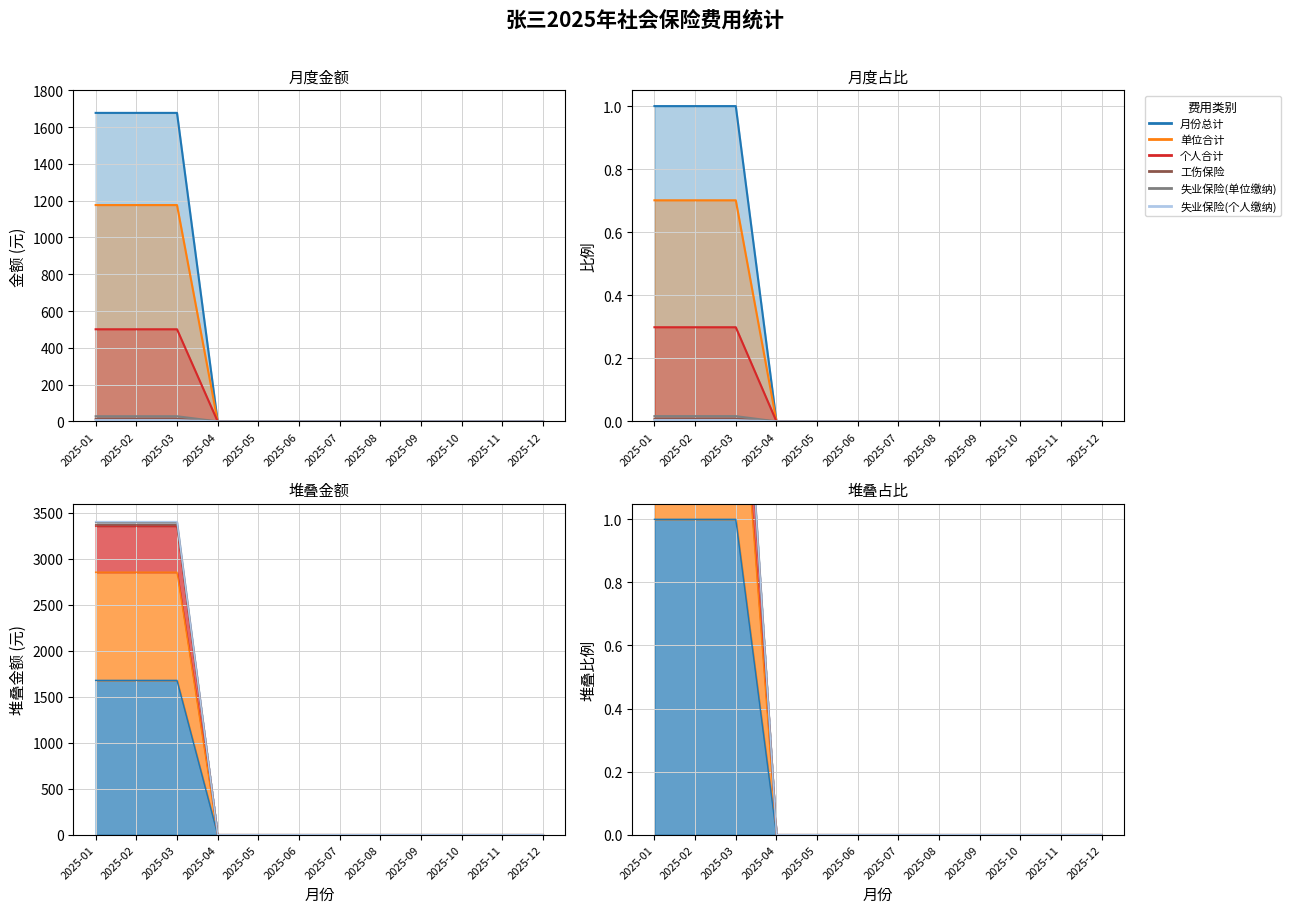

Rank the categories by 工伤保险 value from lowest to highest.

2025-04, 2025-05, 2025-06, 2025-07, 2025-08, 2025-09, 2025-10, 2025-11, 2025-12, 2025-01, 2025-02, 2025-03